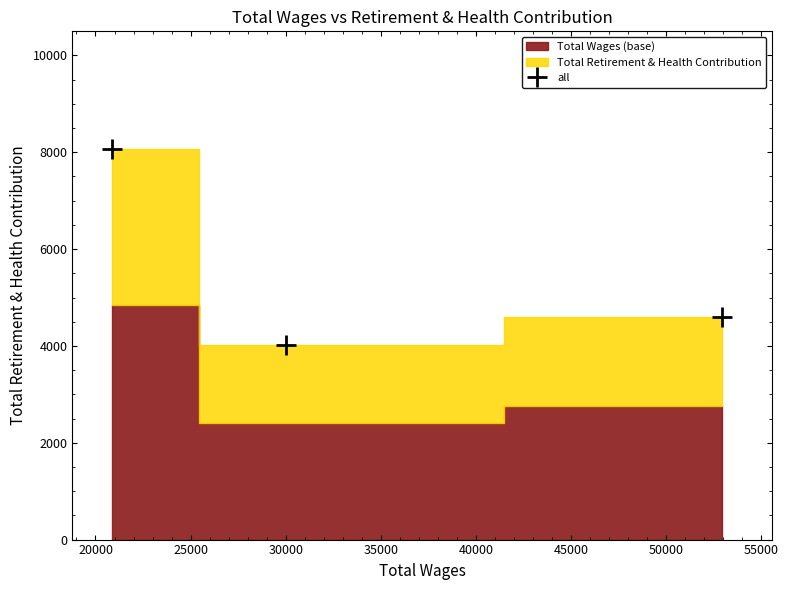

What is the value of the all point at the 2nd from the left?

4019